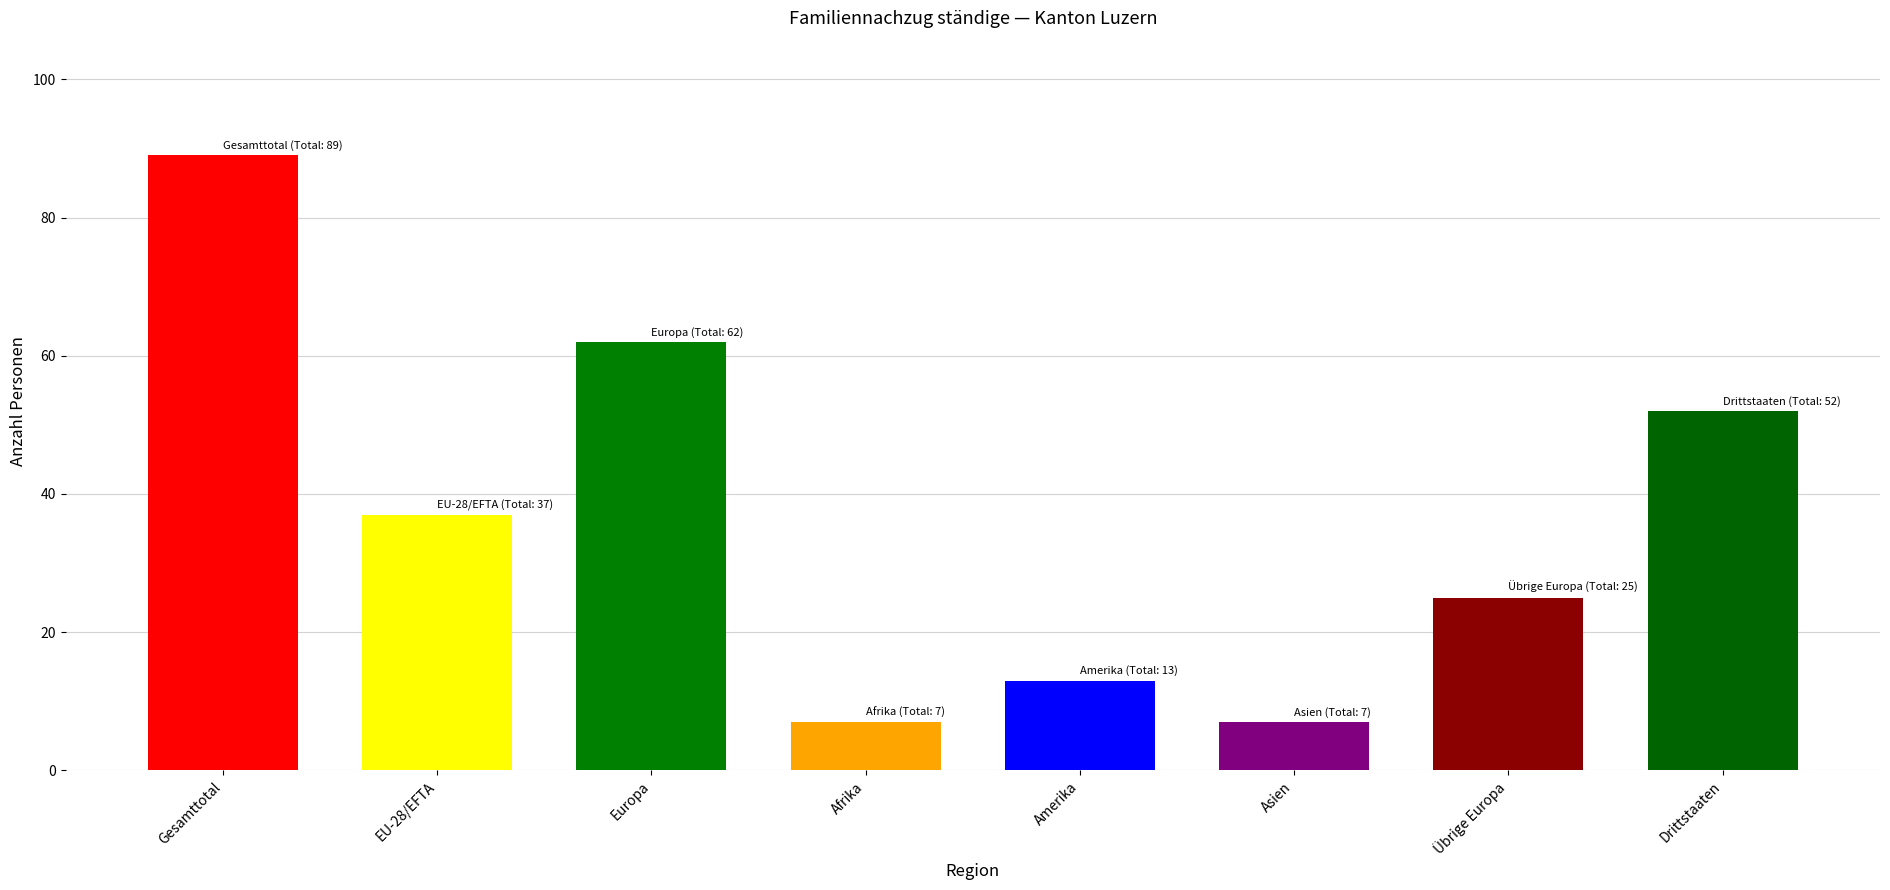

The chart shows a value of 25 at Übrige Europa. True or false?

True